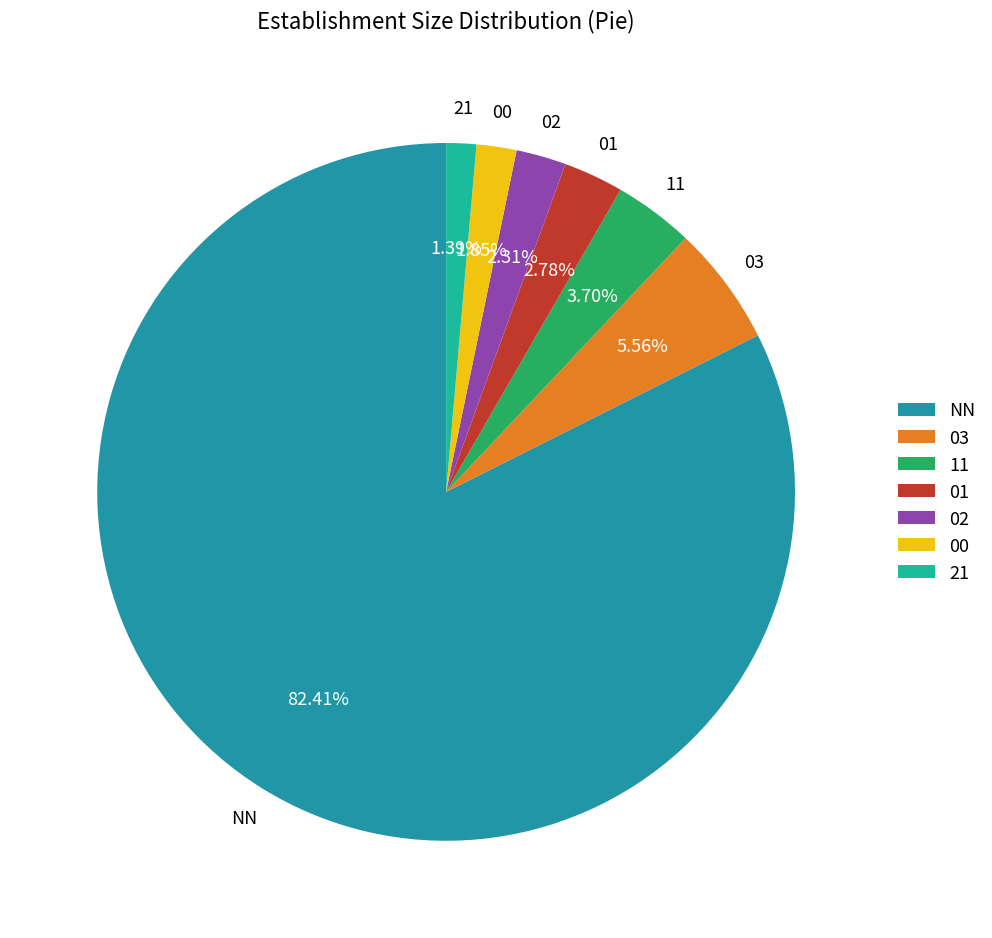

What is the total percentage of NN and 21?

83.8%